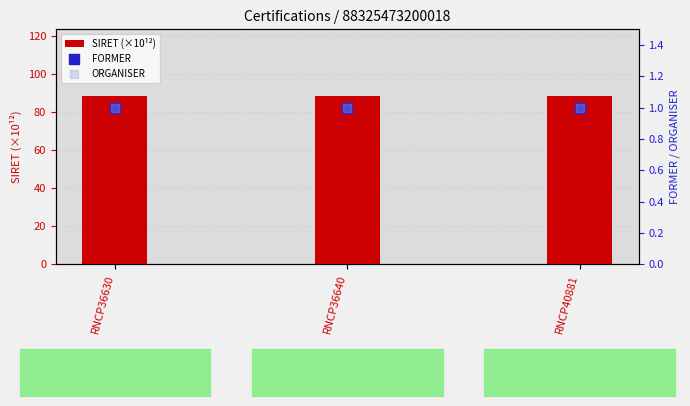

At how many categories does at least one series exceed 35?

3